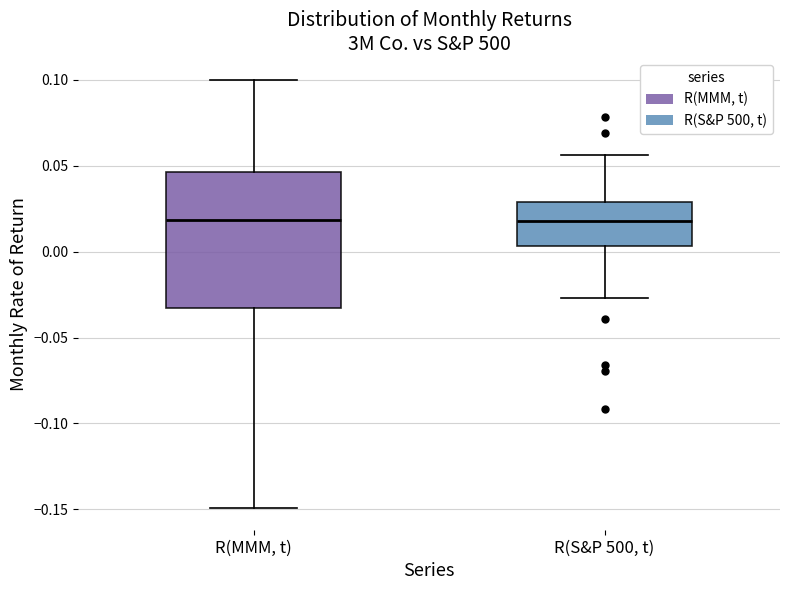

Reading left to right, transcribe this box plot: for each box, give where its median line is, the range the box spans, and where its two whiskers end, as read against the y-axis. The values are not printed on the chart, so give them approximately, as read against the axis.

R(MMM, t): median 0.020, box -0.035 to 0.045, whiskers -0.150 to 0.100
R(S&P 500, t): median 0.020, box 0.005 to 0.030, whiskers -0.025 to 0.055